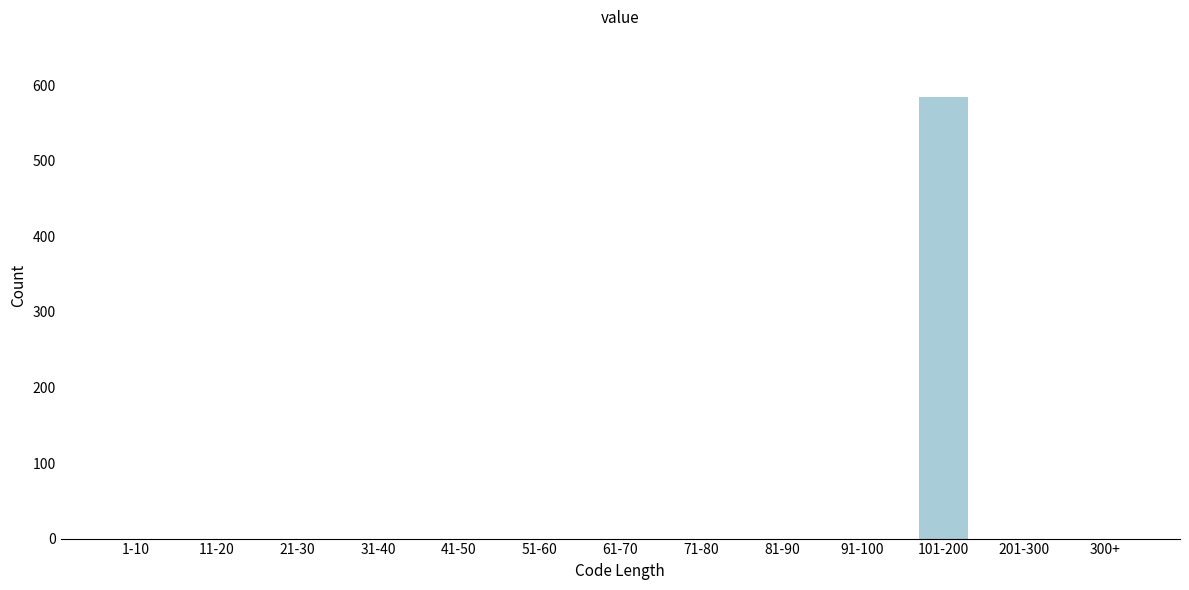

Reading right to left, what are all the values shown in this chart?

300+=0	201-300=0	101-200=584	91-100=0	81-90=0	71-80=0	61-70=0	51-60=0	41-50=0	31-40=0	21-30=0	11-20=0	1-10=0